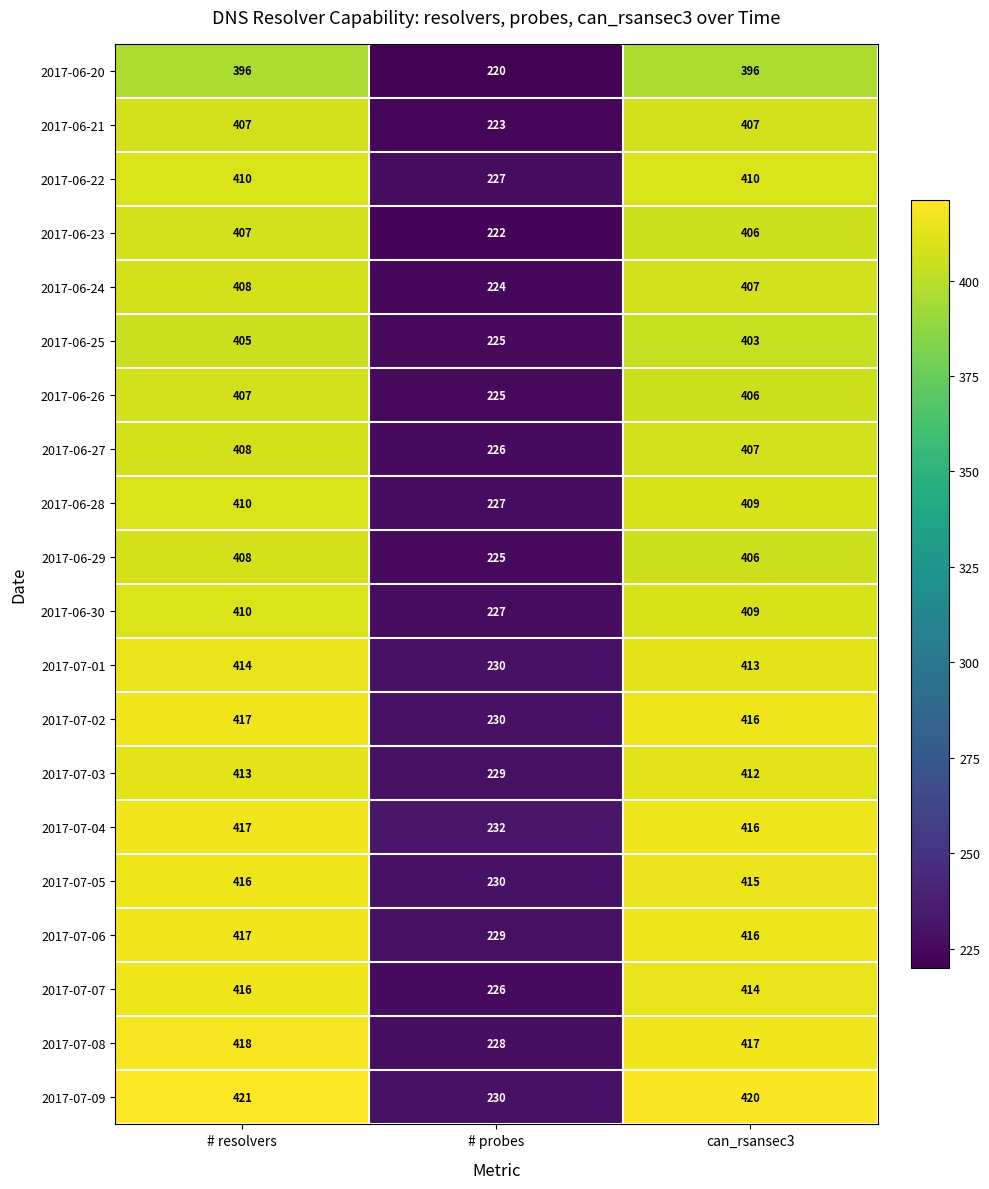

Which category has the highest value across all series?

# resolvers